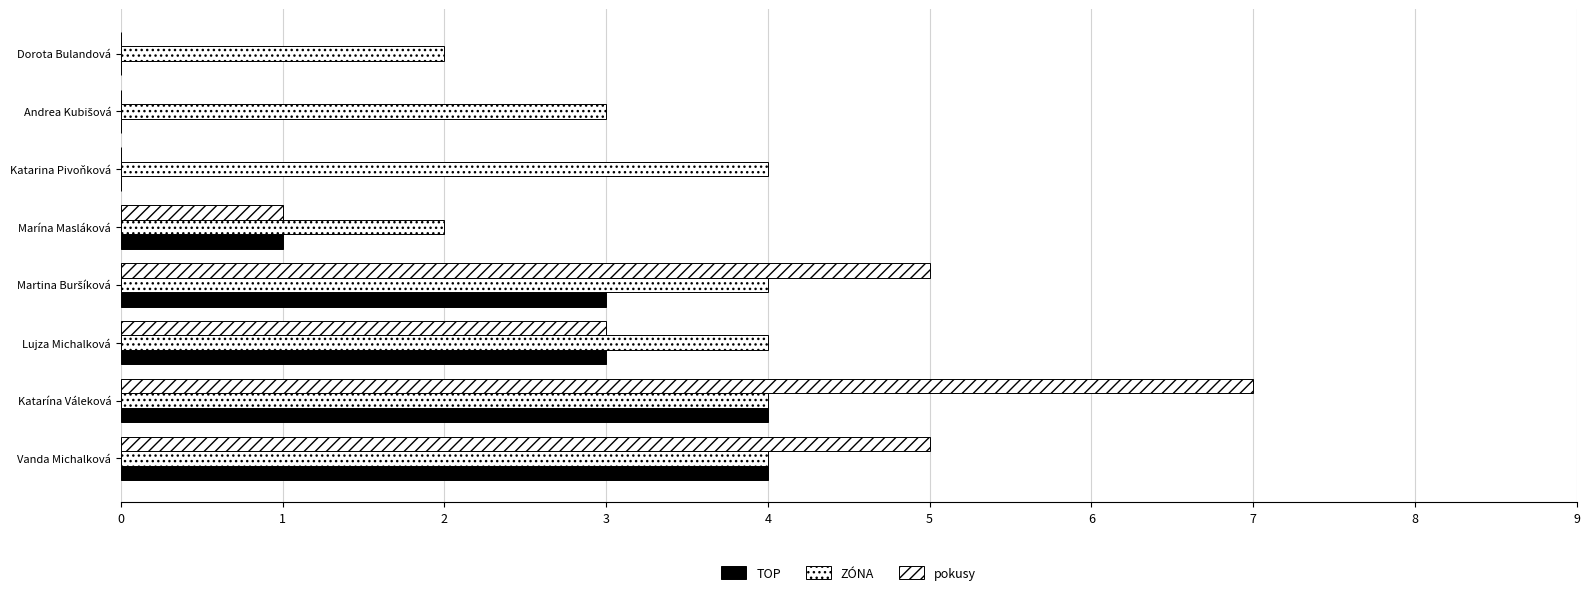

How many series are shown in this chart?

3